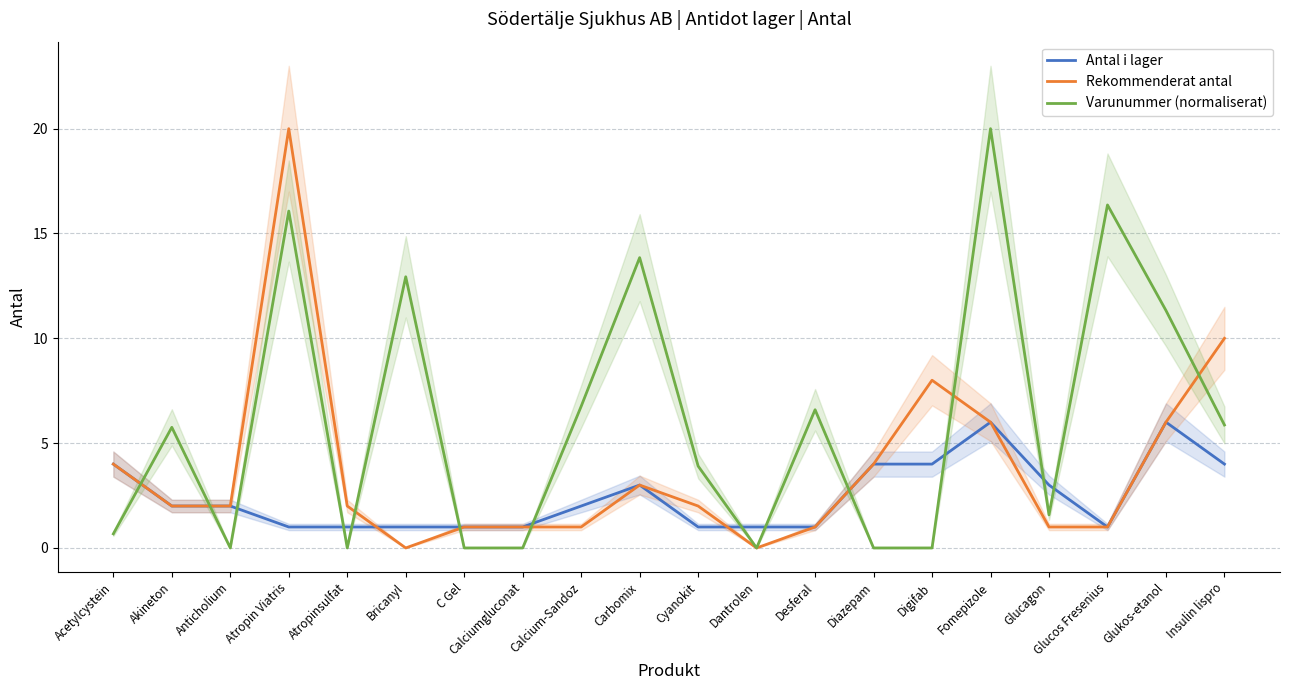

What is the average value of the Antal i lager series?

2.5